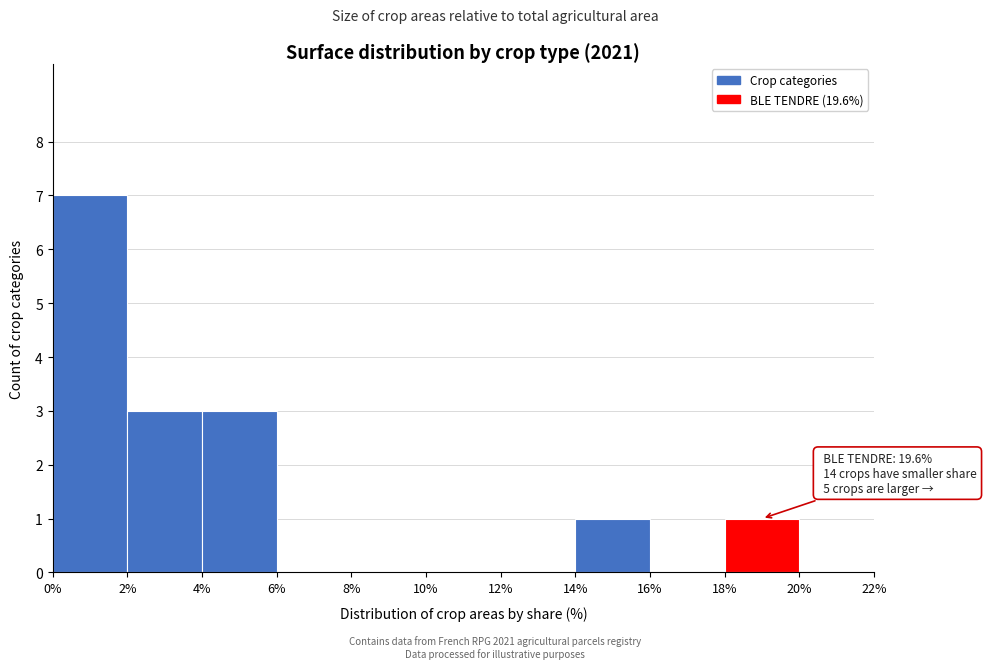

Which range on the x-axis has the tallest bar?

0% to 2%